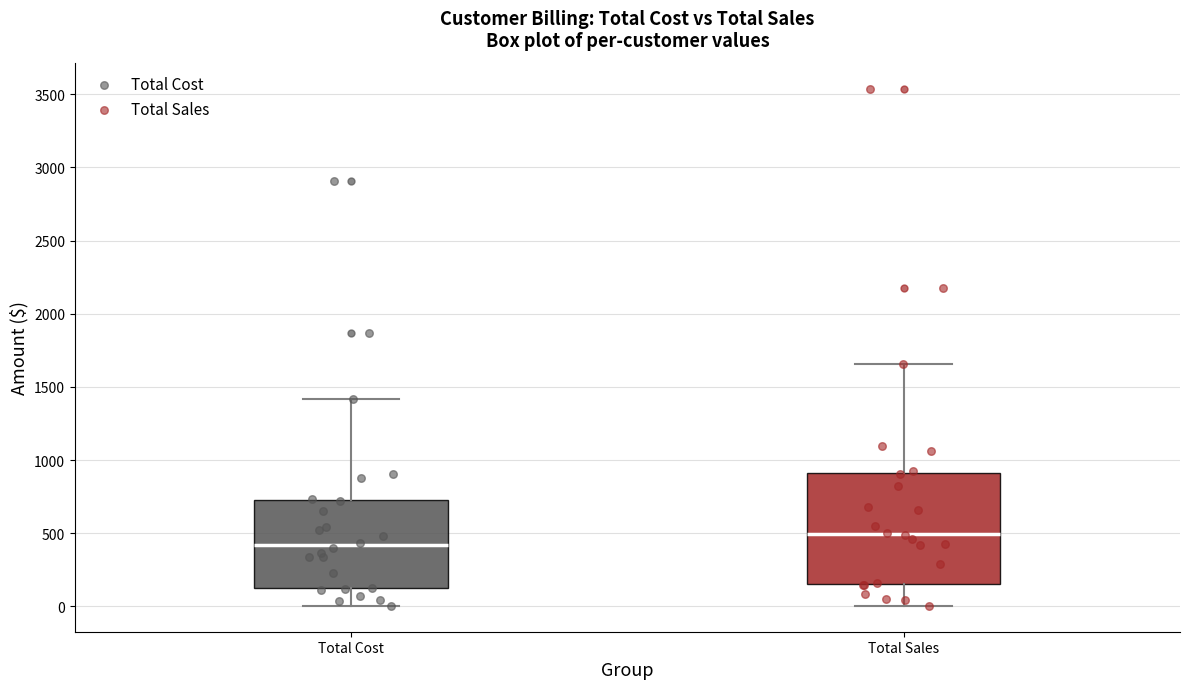

Which box has the highest median line?

Total Sales